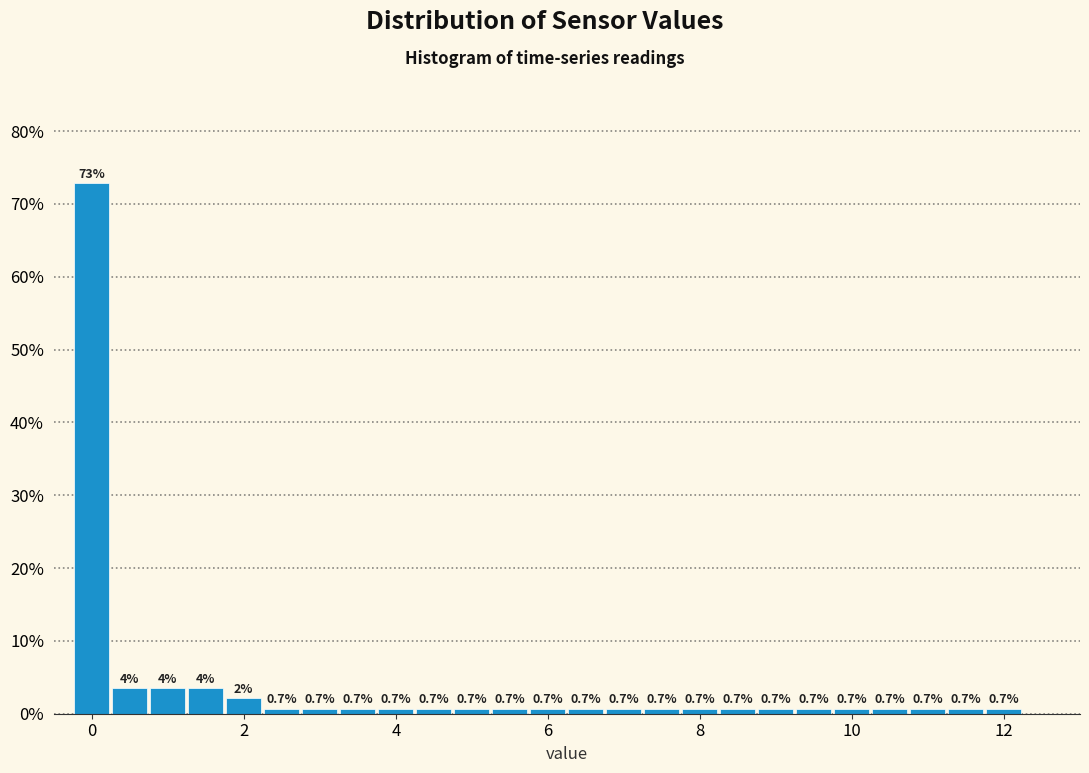

Read against the x-axis, roughly where is the centre of the tallest bar?

0.0